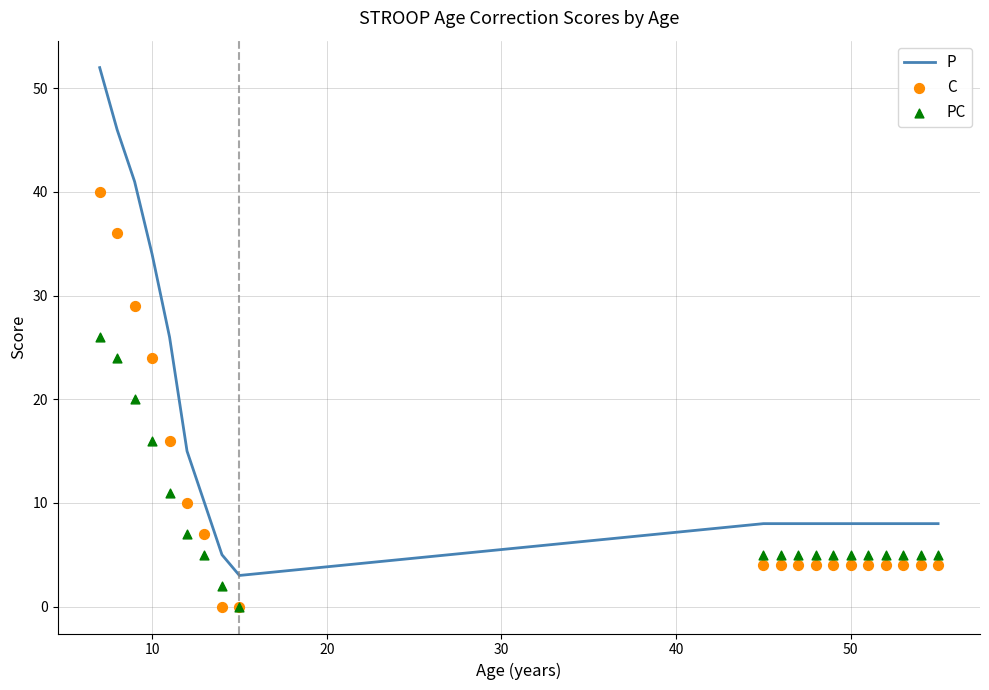

Which series has the largest total across all categories?

P